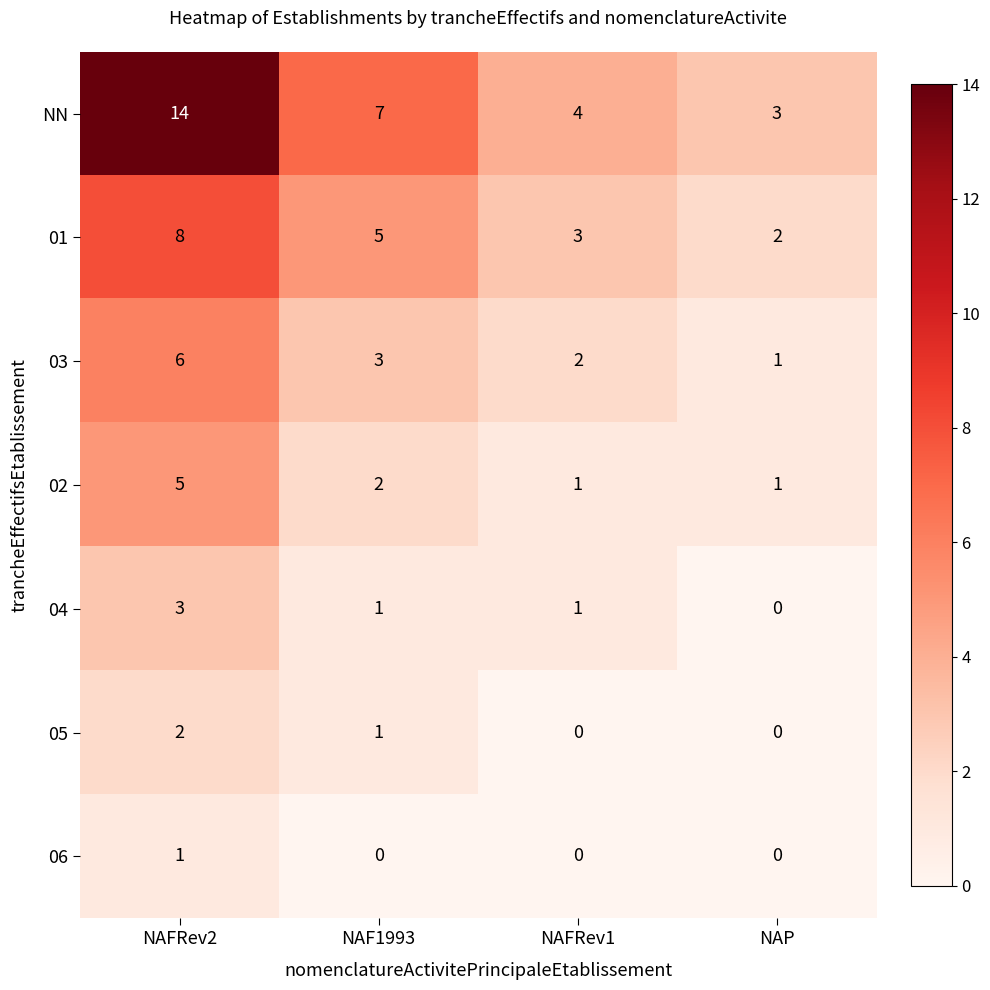

How many series are shown in this chart?

7